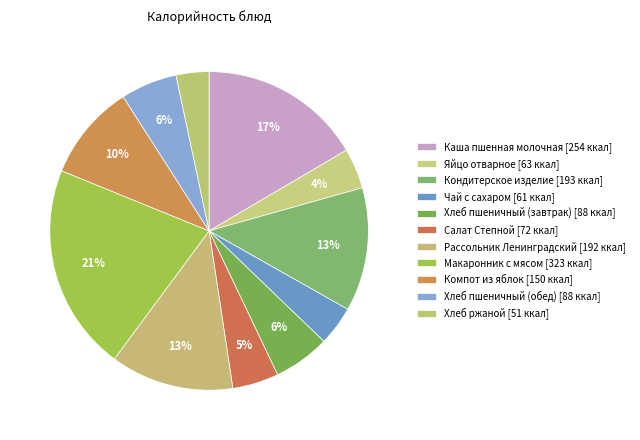

Which slice is the smallest?

Хлеб ржаной